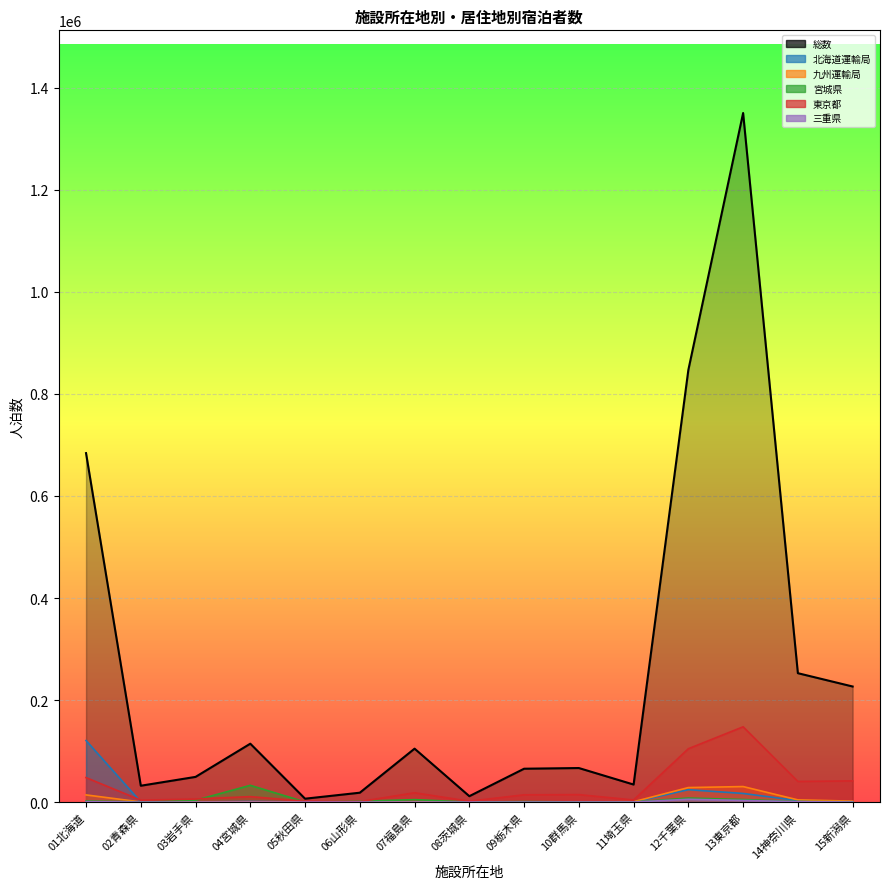

How many interior local valleys (lower than both neighbors) does the data have?

4